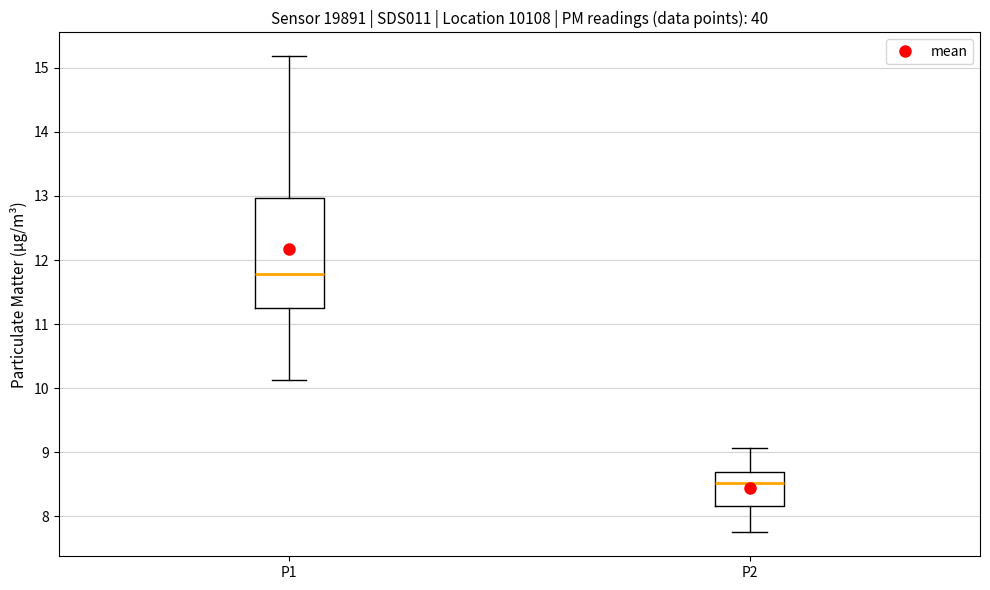

Reading left to right, read every box against the y-axis: the position of its median line, the range the box covers, and the ends of its whiskers. The values are not printed on the chart, so give them approximately, as read against the axis.

P1: median 11.8, box 11.3 to 13.0, whiskers 10.1 to 15.2
P2: median 8.5, box 8.2 to 8.7, whiskers 7.8 to 9.1